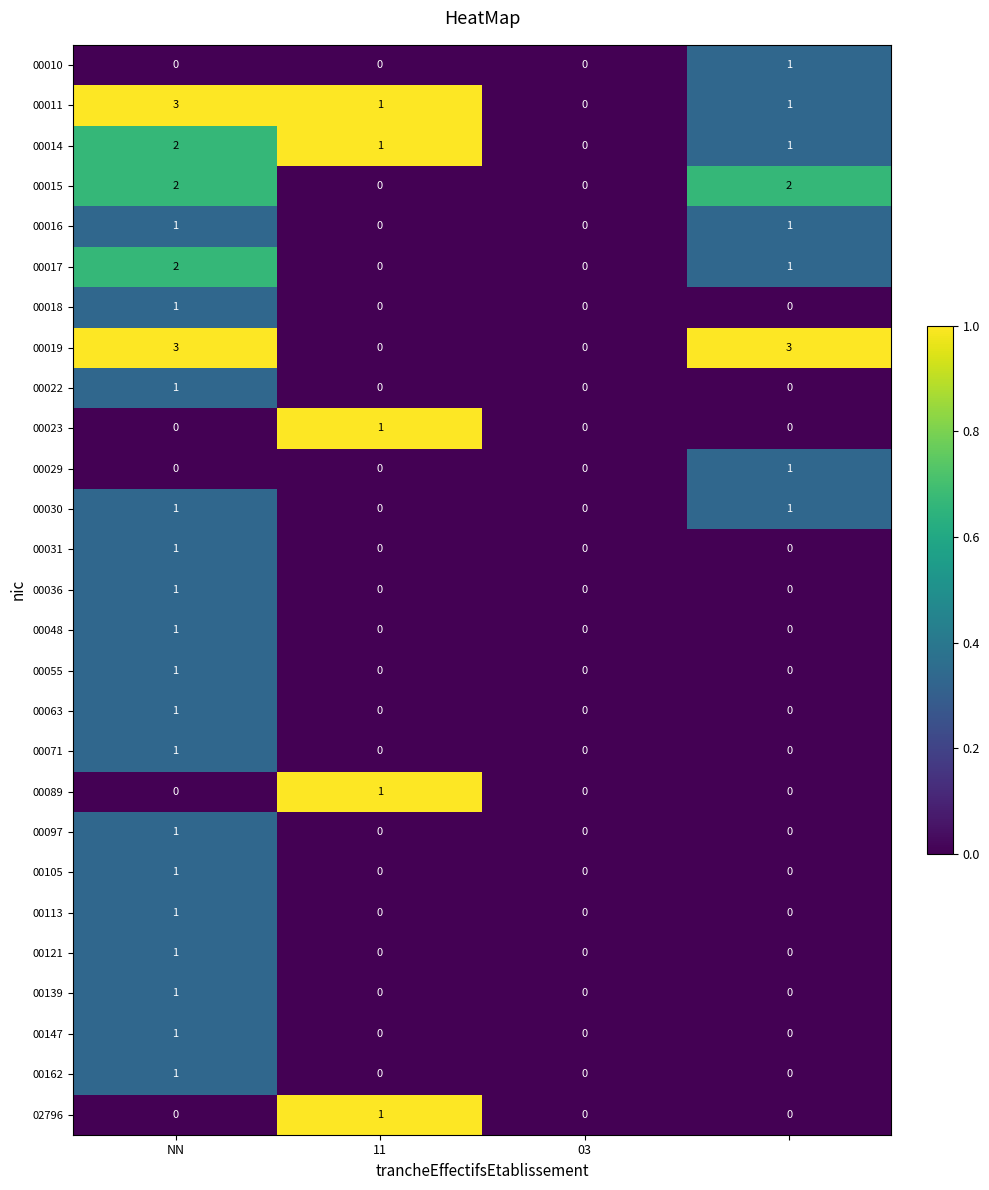

What is the maximum value shown in the chart?

3